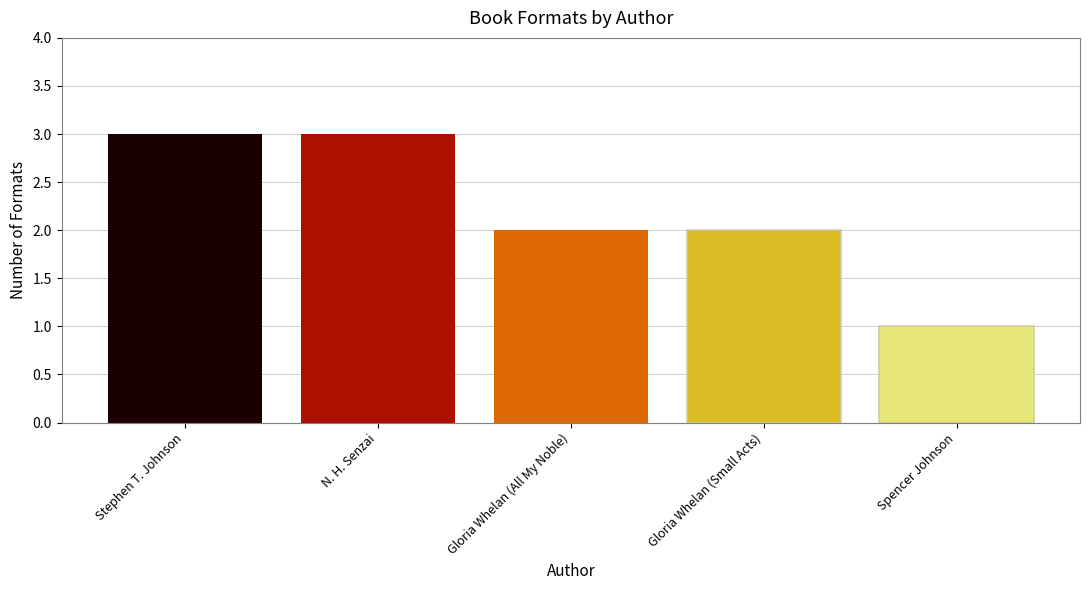

The value at Gloria Whelan (All My Noble) is 3. True or false?

False